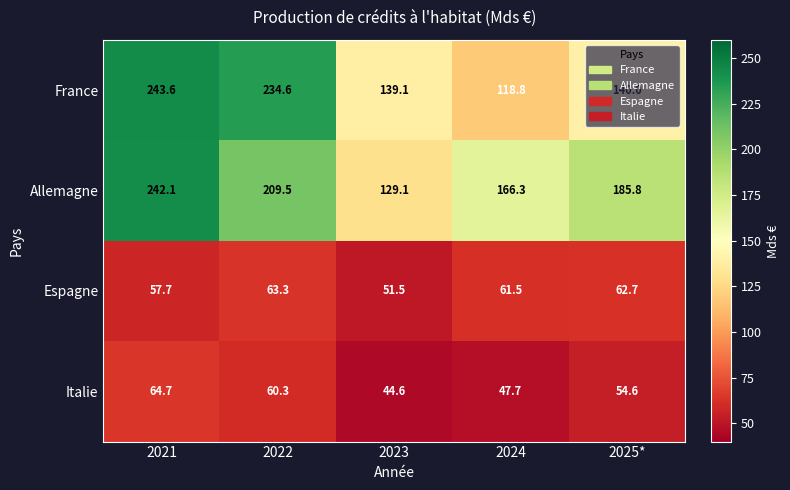

How many data points in France are less than 140?

2